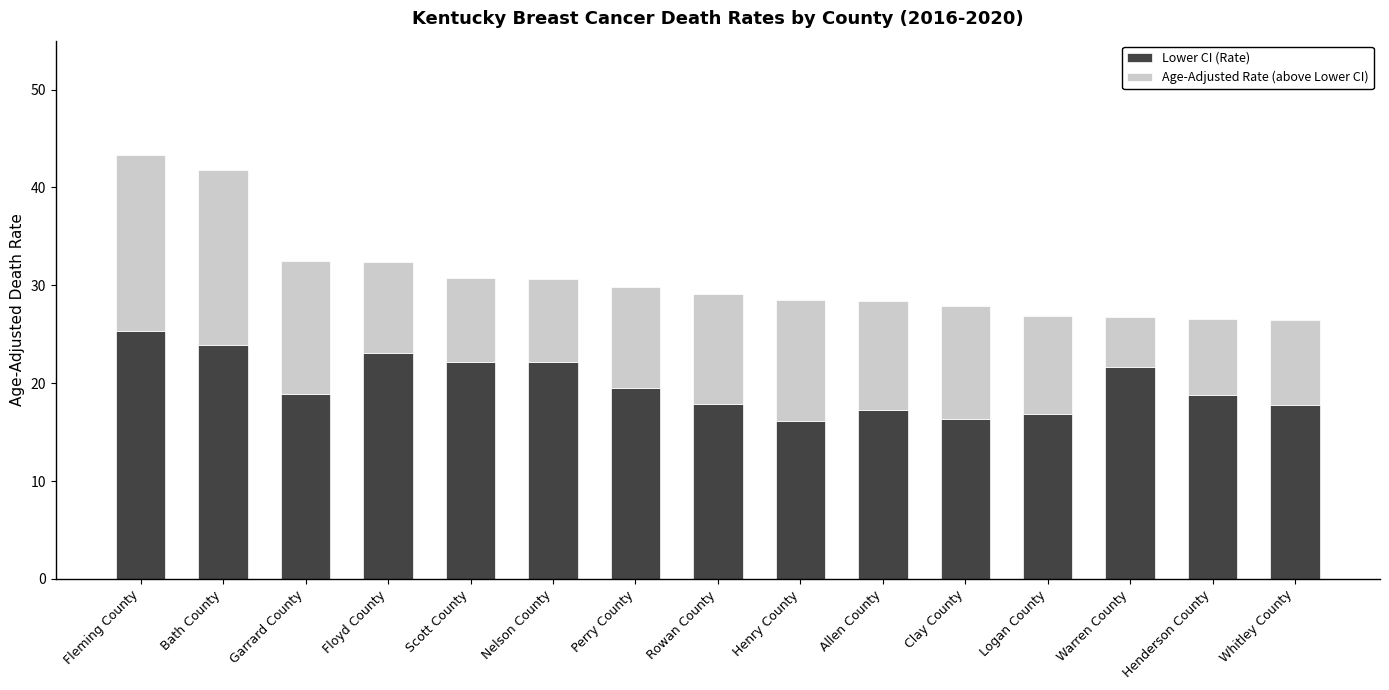

Count the number of data series in this chart.

2